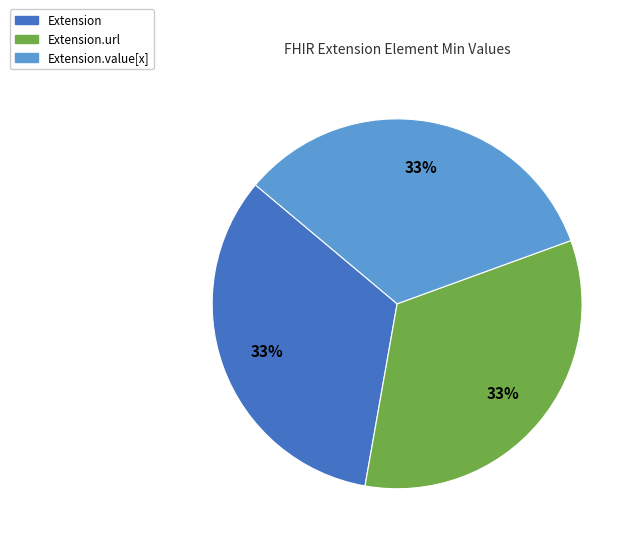

Is there any slice that represents more than half of the pie?

No